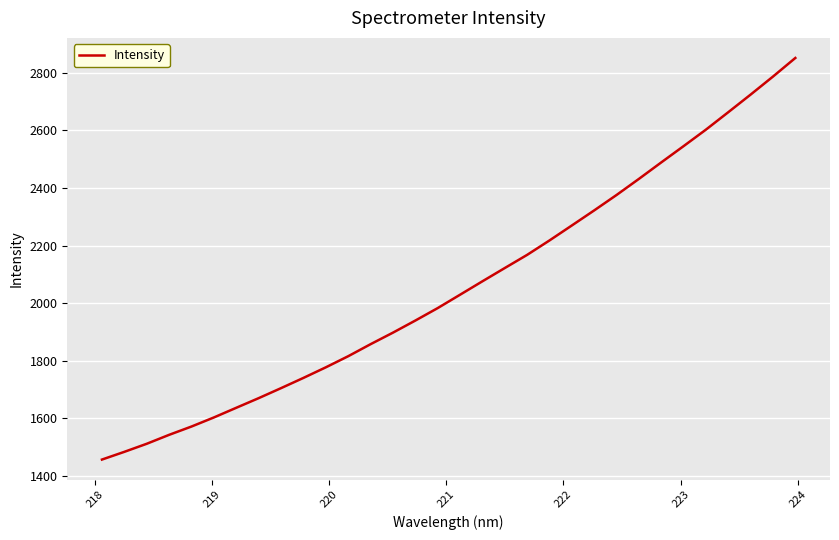

Is this an area chart (filled region under the line)?

No